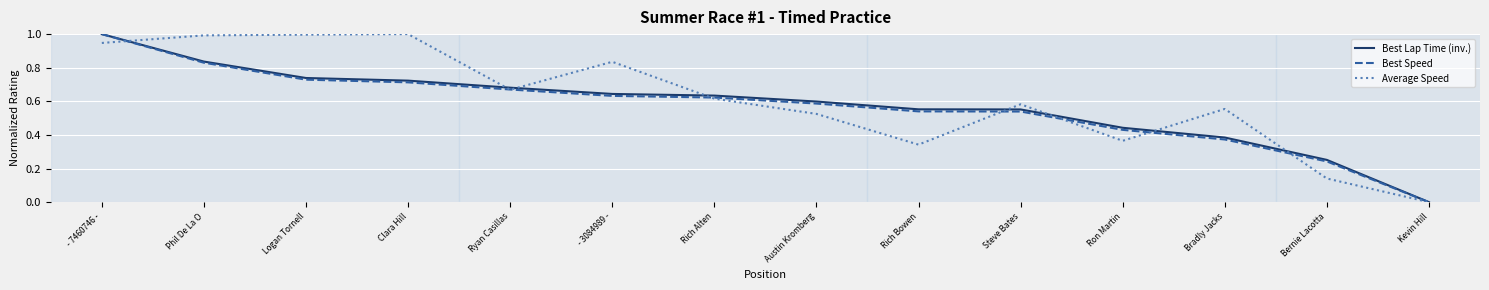

Rank the series by their average value, from highest to lowest.

Average Speed, Best Lap Time (inv.), Best Speed